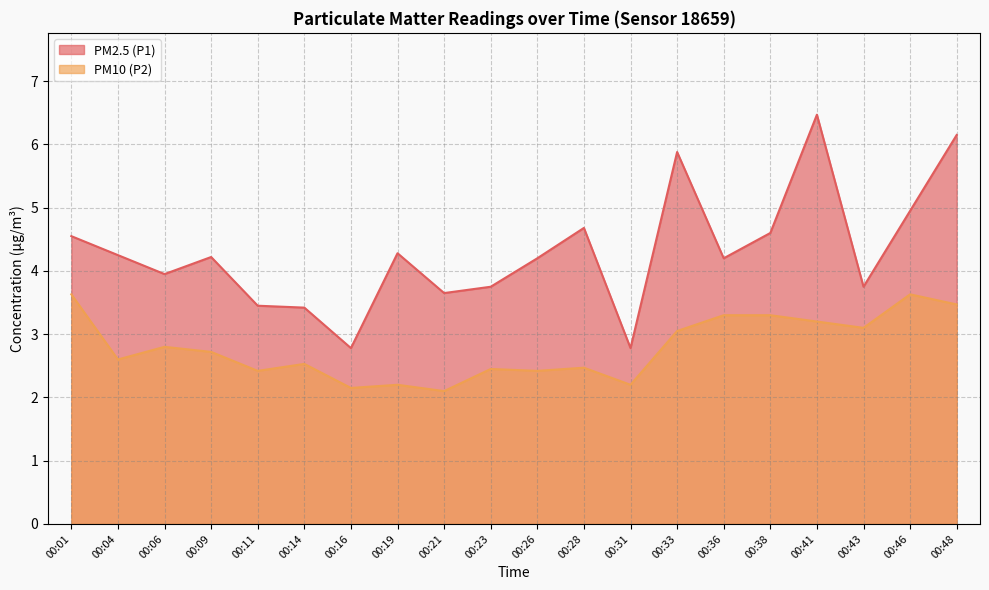

Reading left to right, extract all data points from this chart.

PM2.5 (P1): 4.5	4.2	4.0	4.2	3.5	3.4	2.8	4.3	3.6	3.8	4.2	4.7	2.8	5.9	4.2	4.6	6.5	3.8	5.0	6.2
PM10 (P2): 3.6	2.6	2.8	2.7	2.4	2.5	2.1	2.2	2.1	2.5	2.4	2.5	2.2	3.0	3.3	3.3	3.2	3.1	3.6	3.5